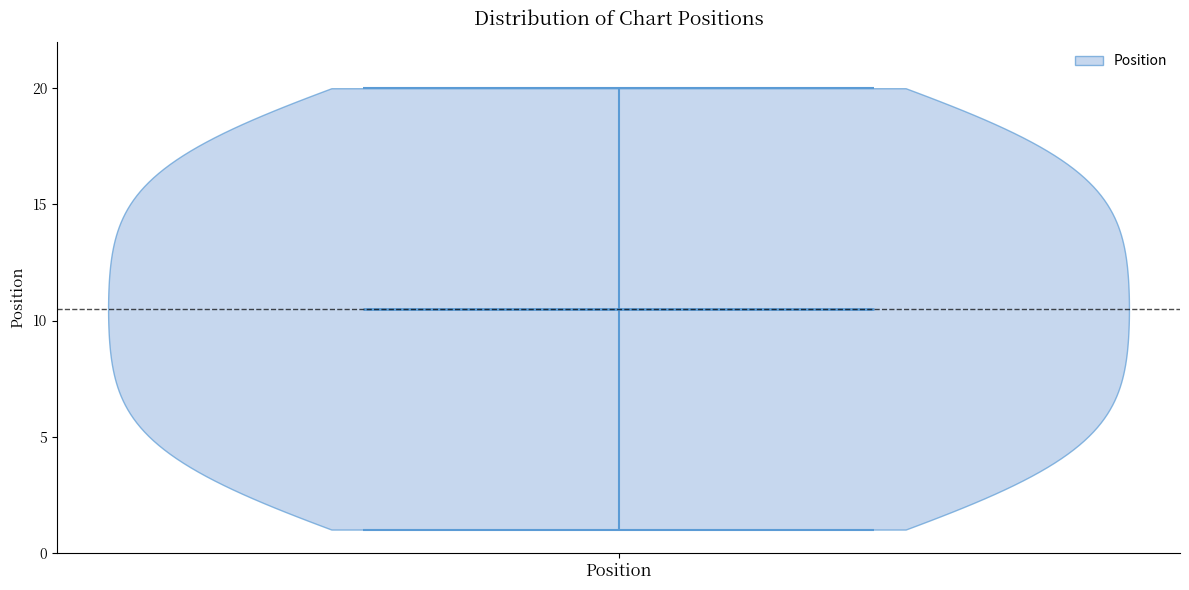

Read this violin plot against the y-axis: where its median line is, and the lowest and highest points the violin reaches. The values are not printed on the chart, so give them approximately, as read against the axis.

median line 10.5, lowest point 1.0, highest point 20.0